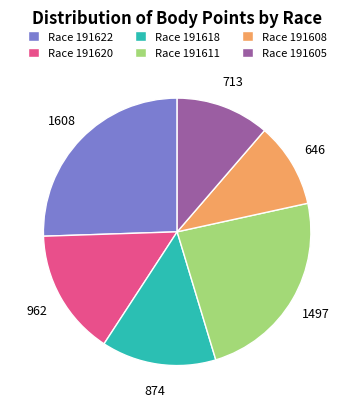

Is it true that Race 191620 is 15% of the pie?

True